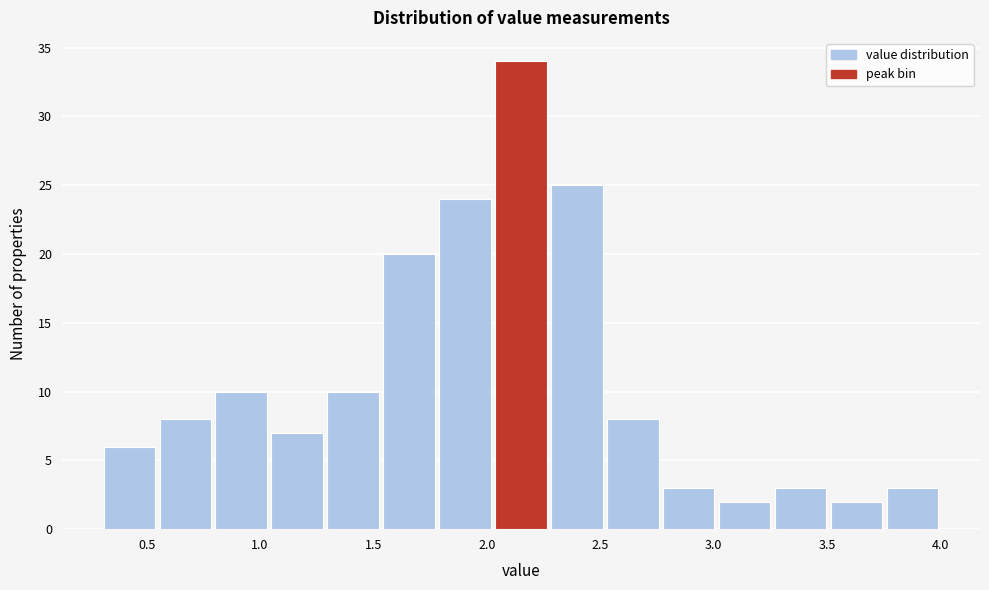

Which range on the x-axis has the tallest bar?

2.05 to 2.25